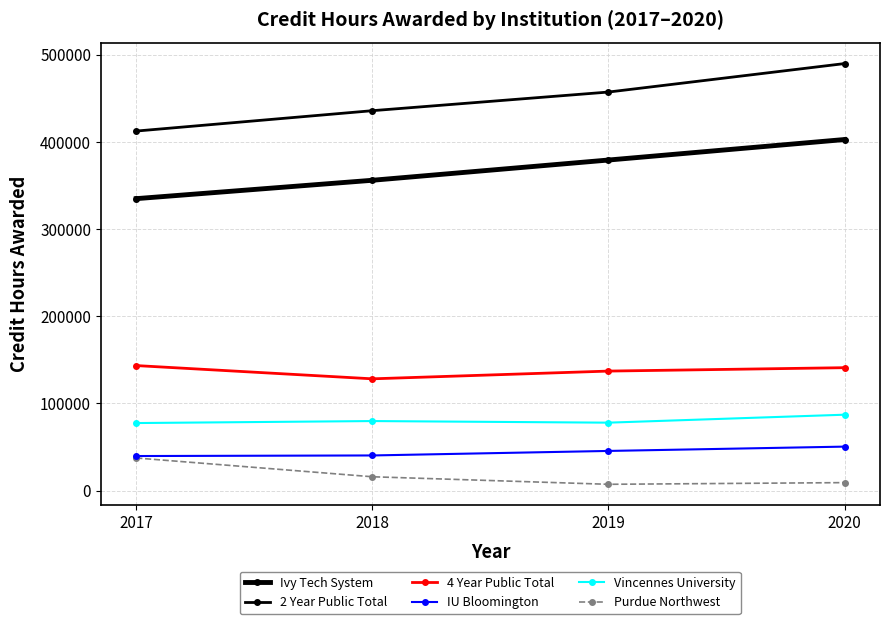

At which label is Ivy Tech System closest to 368934?

2019